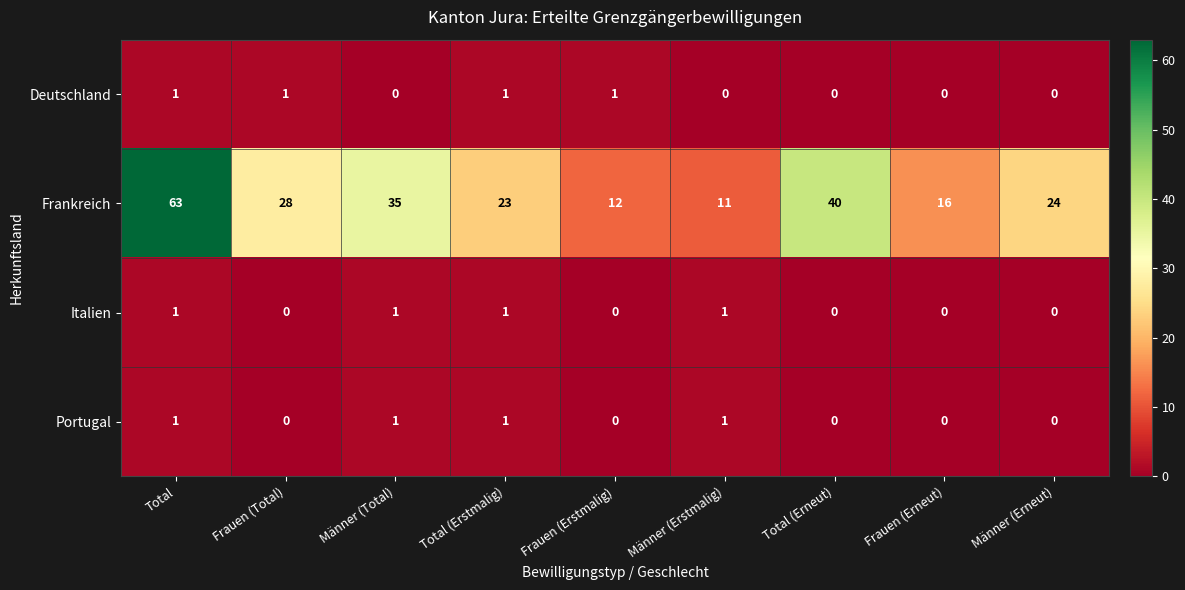

How many Italien values are between 0 and 1?

9